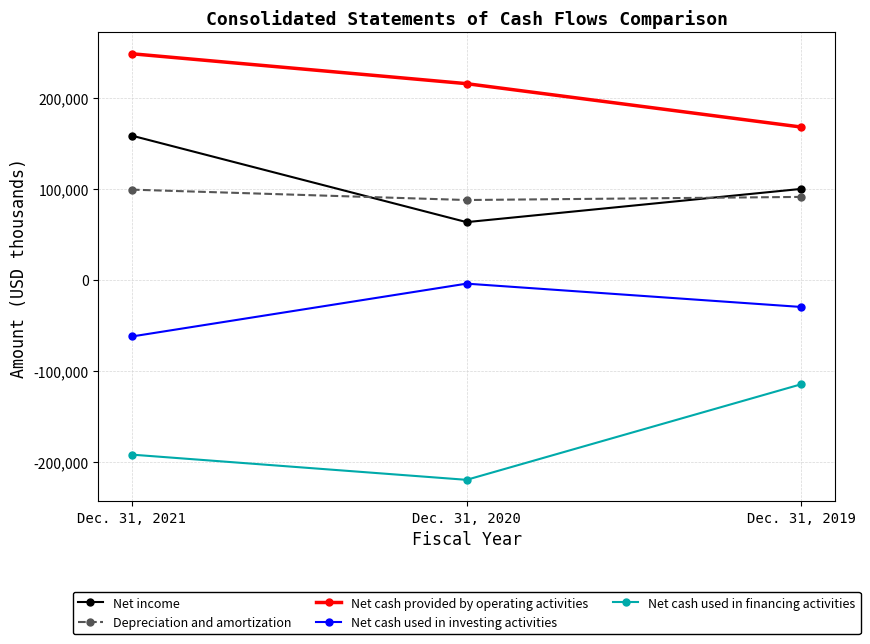

Is the value of Net cash used in financing activities at Dec. 31, 2021 greater than the value of Net income at Dec. 31, 2020?

No